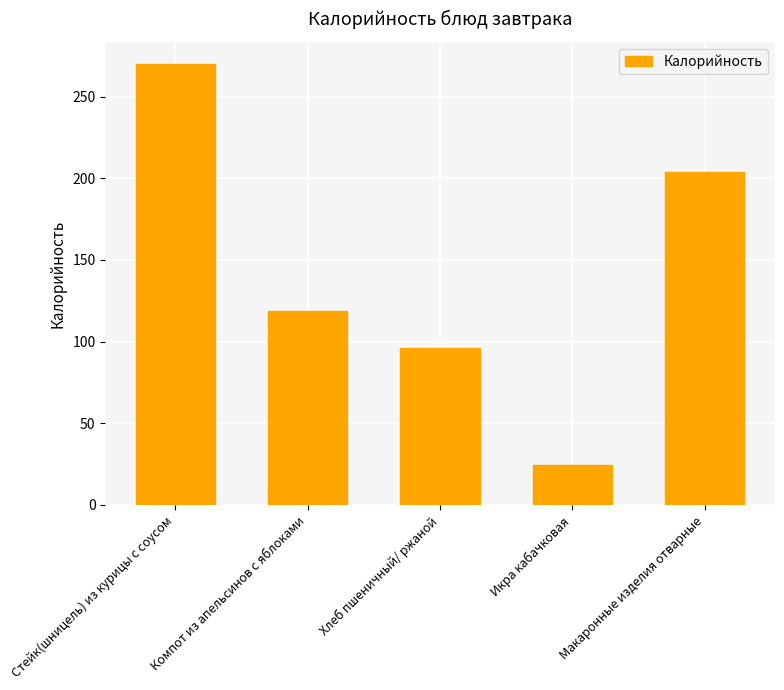

What is the sum of all values?

712.8